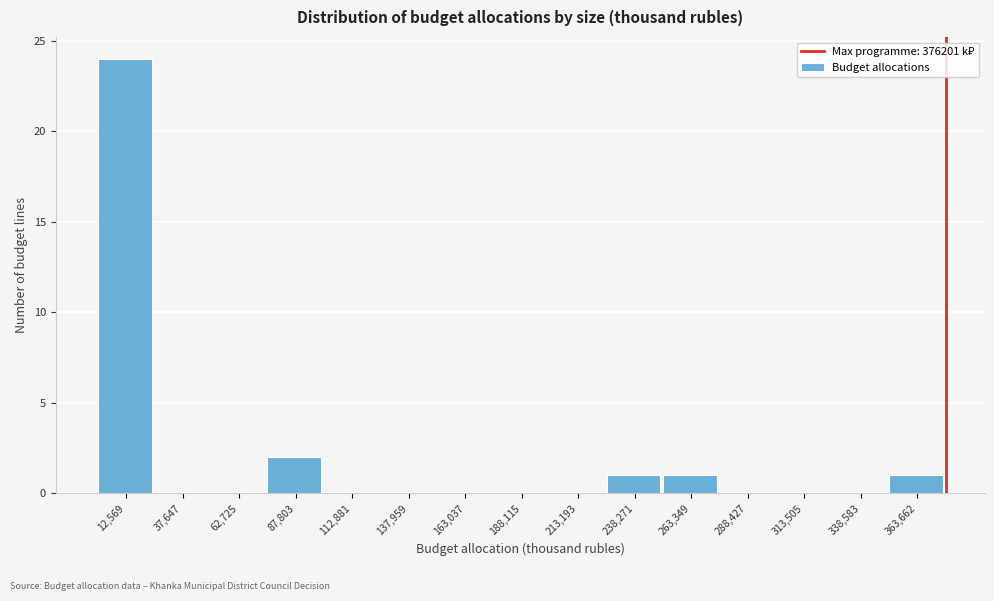

Reading left to right, transcribe this chart: for each bar, give the range it covers on the x-axis and its height. Neither the bar edges nor the heights are printed on the chart, so give them approximately, as read against the axes.

0 to 25000: 24
25000 to 50000: 0
50000 to 75000: 0
75000 to 100000: 2
100000 to 125000: 0
125000 to 150000: 0
150000 to 175000: 0
175000 to 200000: 0
200000 to 225000: 0
225000 to 250000: 1
250000 to 275000: 1
275000 to 300000: 0
300000 to 325000: 0
325000 to 350000: 0
350000 to 375000: 1